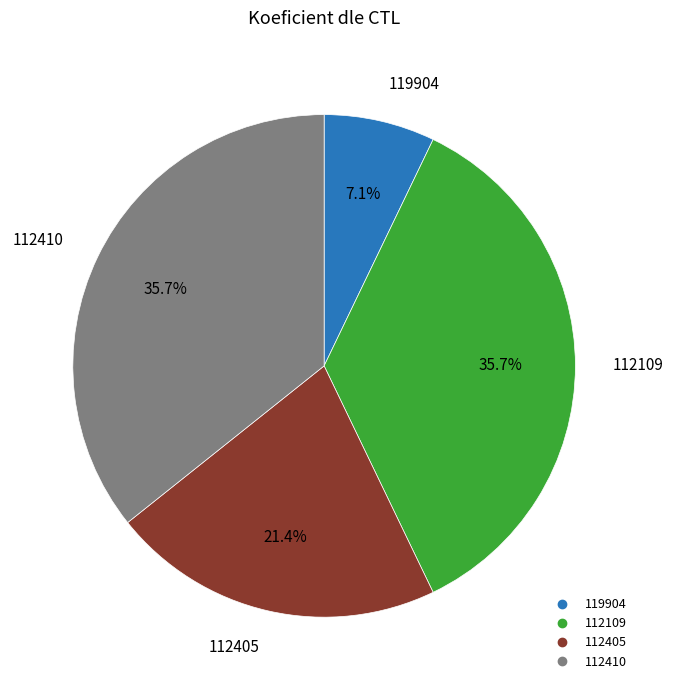

True or false: 119904 accounts for 7% of the total.

True